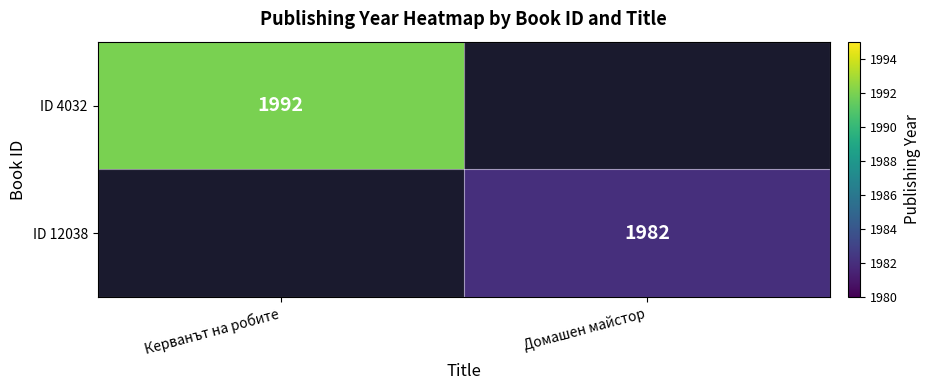

At which category does the chart reach its peak across all series?

Керванът на робите